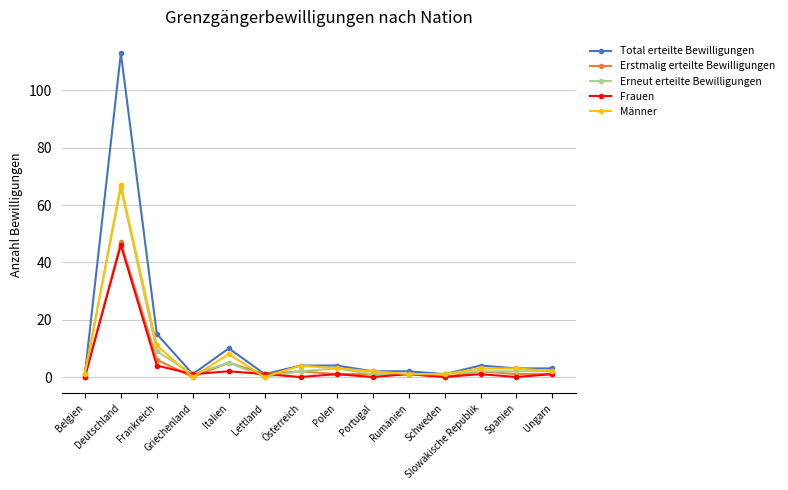

How many categories are shown in the chart?

14